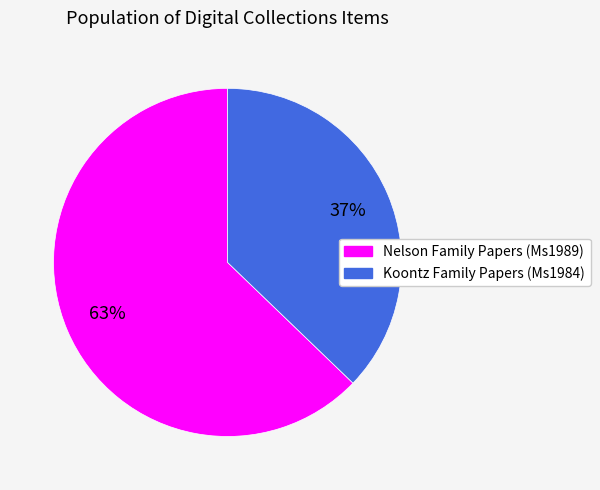

Which category has the biggest portion of the pie?

Nelson Family Papers (Ms1989)